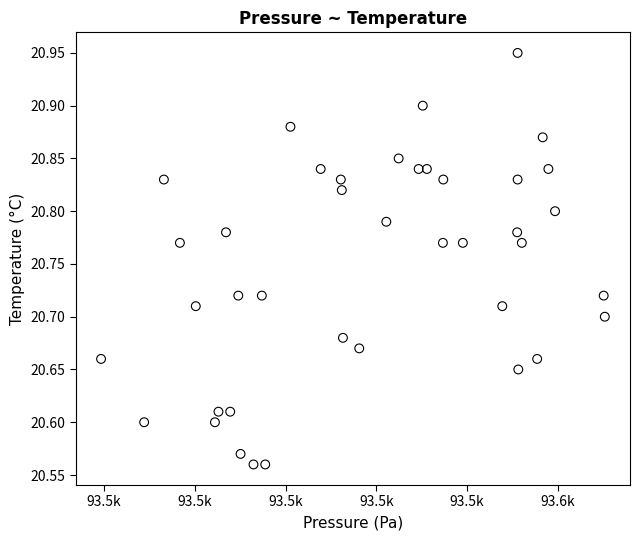

What is the range of X values (max minus min)?

111.0